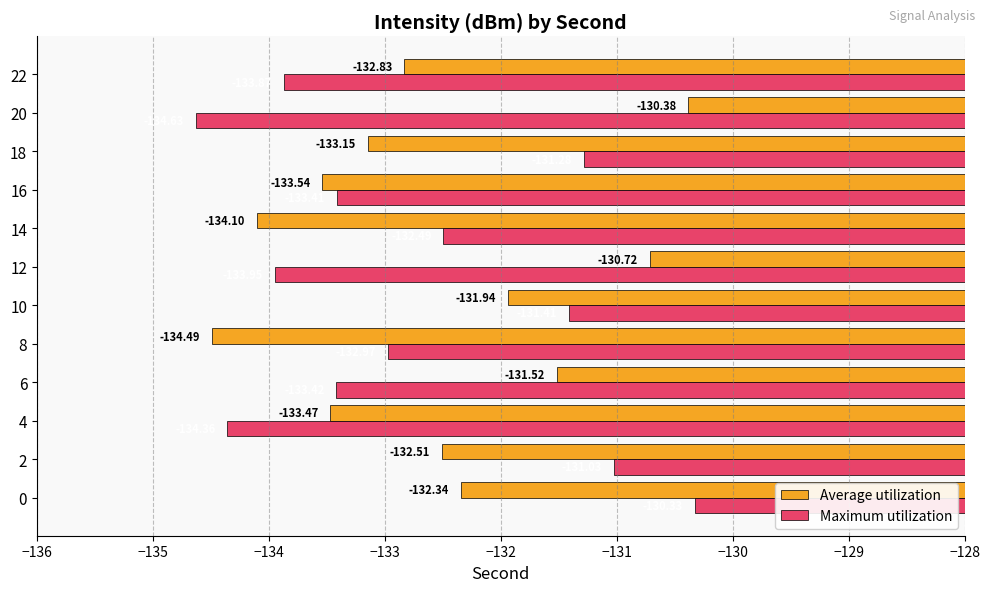

What is the total value across all series at 14?

-266.6